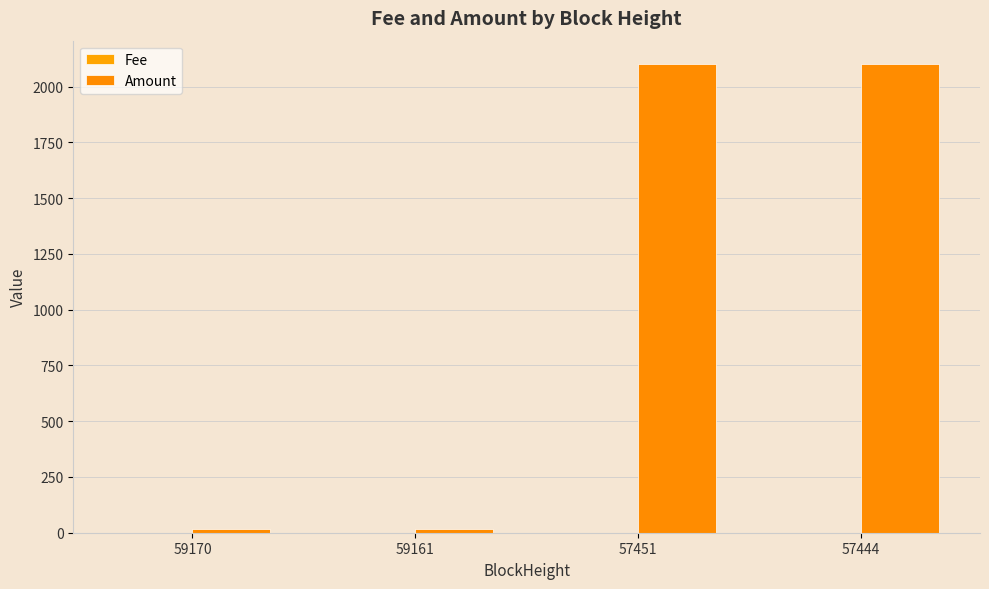

Count the number of data series in this chart.

2